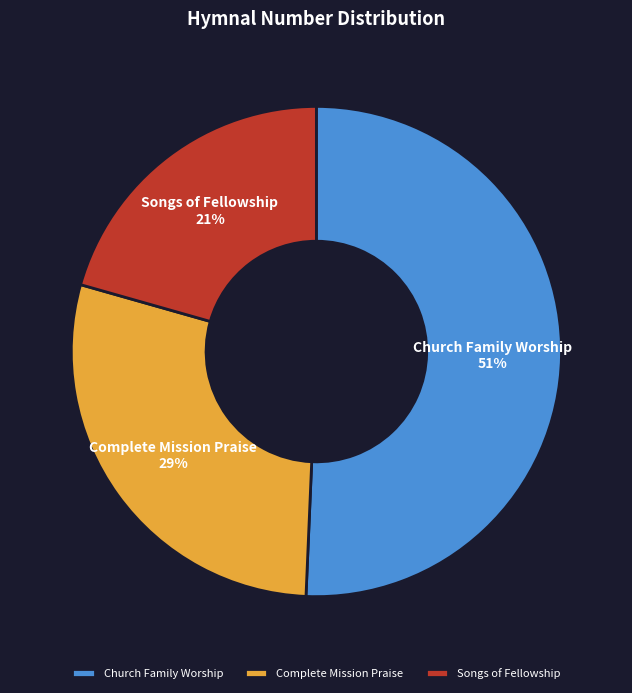

Which slice represents more than half of the pie?

Church Family Worship